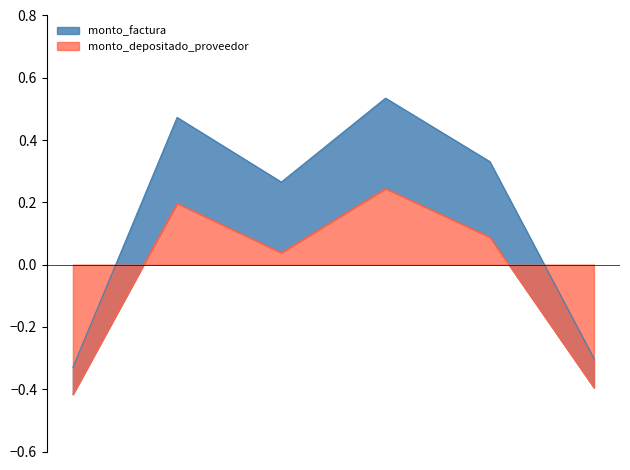

Between 001-001-0000662 and 001-001-0000661, which is larger?

001-001-0000661